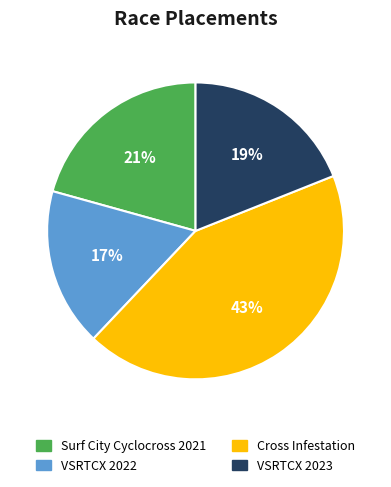

To the nearest percent, what is the difference between the largest and smallest slice percentages?

26%